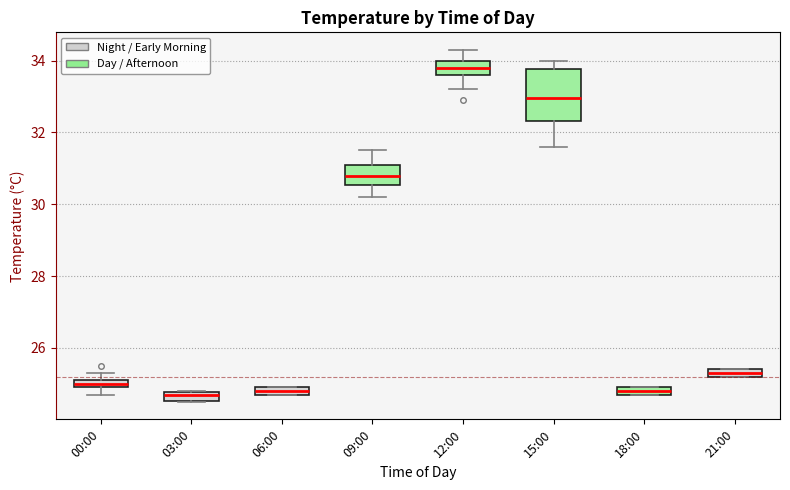

Comparing the boxes themselves (not the whiskers), which one is the tallest?

15:00